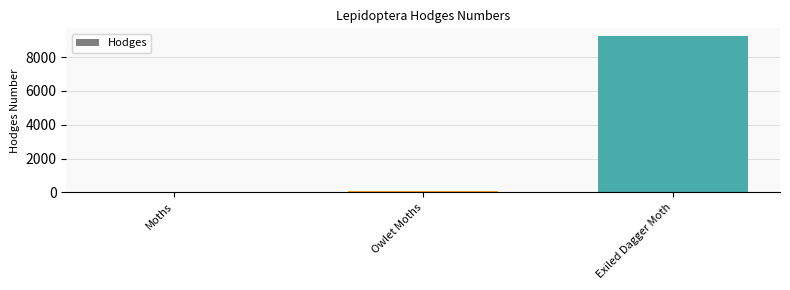

Are the bars horizontal?

No